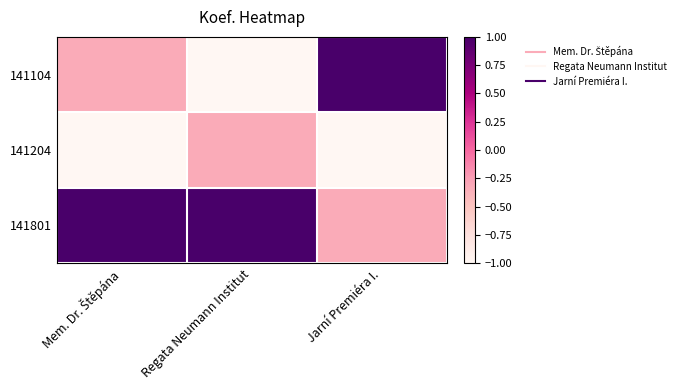

Between Regata Neumann Institut and Jarní Premiéra I., which series saw the biggest shift?

141104